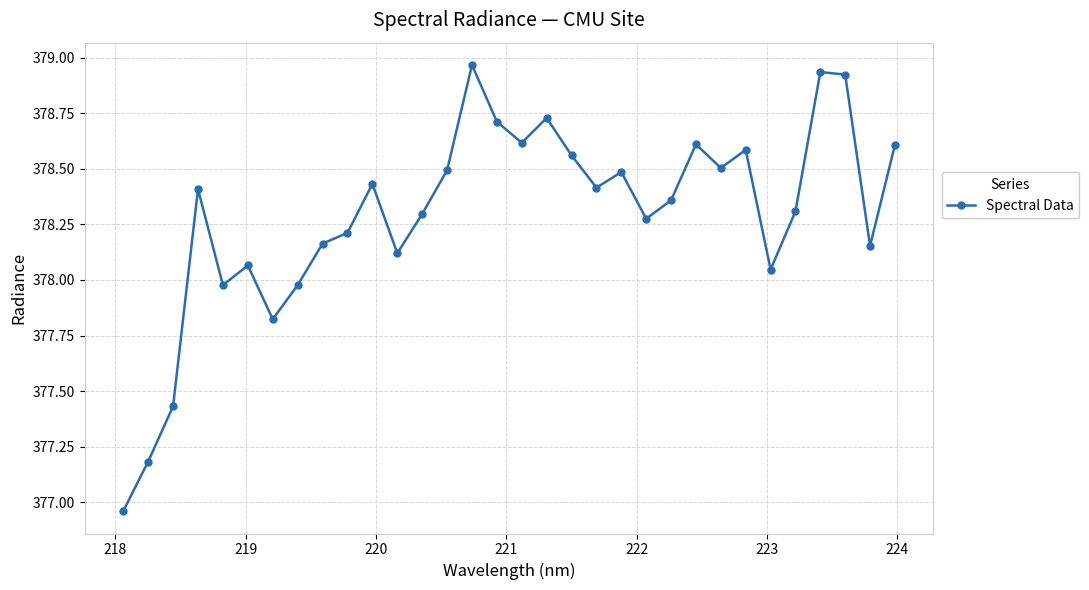

What is the difference between the maximum and minimum values?

2.0